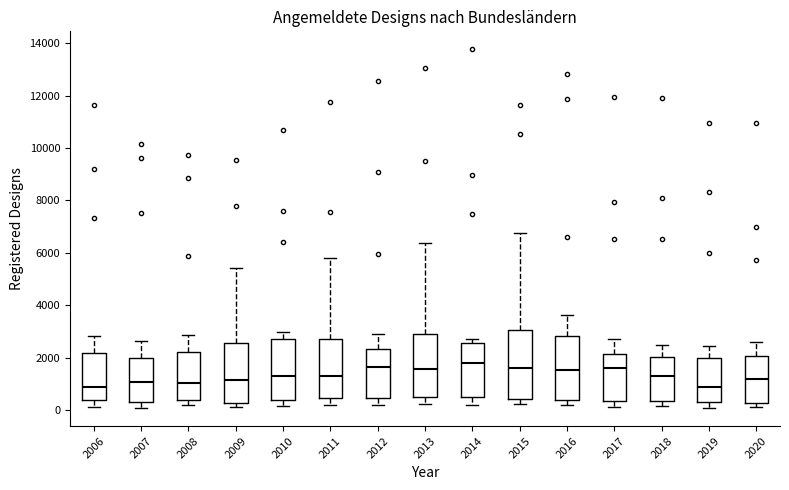

Reading left to right, read every box against the y-axis: the position of its median line, the range the box covers, and the ends of its whiskers. The values are not printed on the chart, so give them approximately, as read against the axis.

2006: median 800, box 400 to 2200, whiskers 200 to 2800
2007: median 1000, box 400 to 2000, whiskers 0 to 2600
2008: median 1000, box 400 to 2200, whiskers 200 to 2800
2009: median 1200, box 200 to 2600, whiskers 200 (just below the box's lower edge) to 5400
2010: median 1200, box 400 to 2600, whiskers 200 to 3000
2011: median 1400, box 400 to 2600, whiskers 200 to 5800
2012: median 1600, box 400 to 2400, whiskers 200 to 3000
2013: median 1600, box 400 to 2800, whiskers 200 to 6400
2014: median 1800, box 600 to 2600, whiskers 200 to 2800
2015: median 1600, box 400 to 3000, whiskers 200 to 6800
2016: median 1600, box 400 to 2800, whiskers 200 to 3600
2017: median 1600, box 400 to 2200, whiskers 200 to 2600
2018: median 1200, box 400 to 2000, whiskers 200 to 2400
2019: median 800, box 200 to 2000, whiskers 0 to 2400
2020: median 1200, box 200 to 2000, whiskers 200 (just below the box's lower edge) to 2600